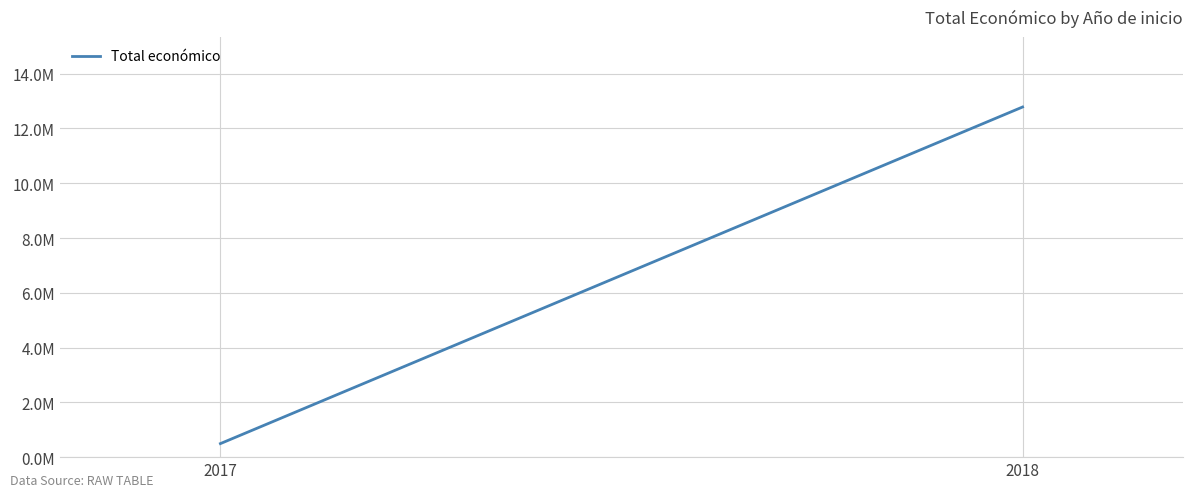

List the labels in order of value, largest first.

2018, 2017